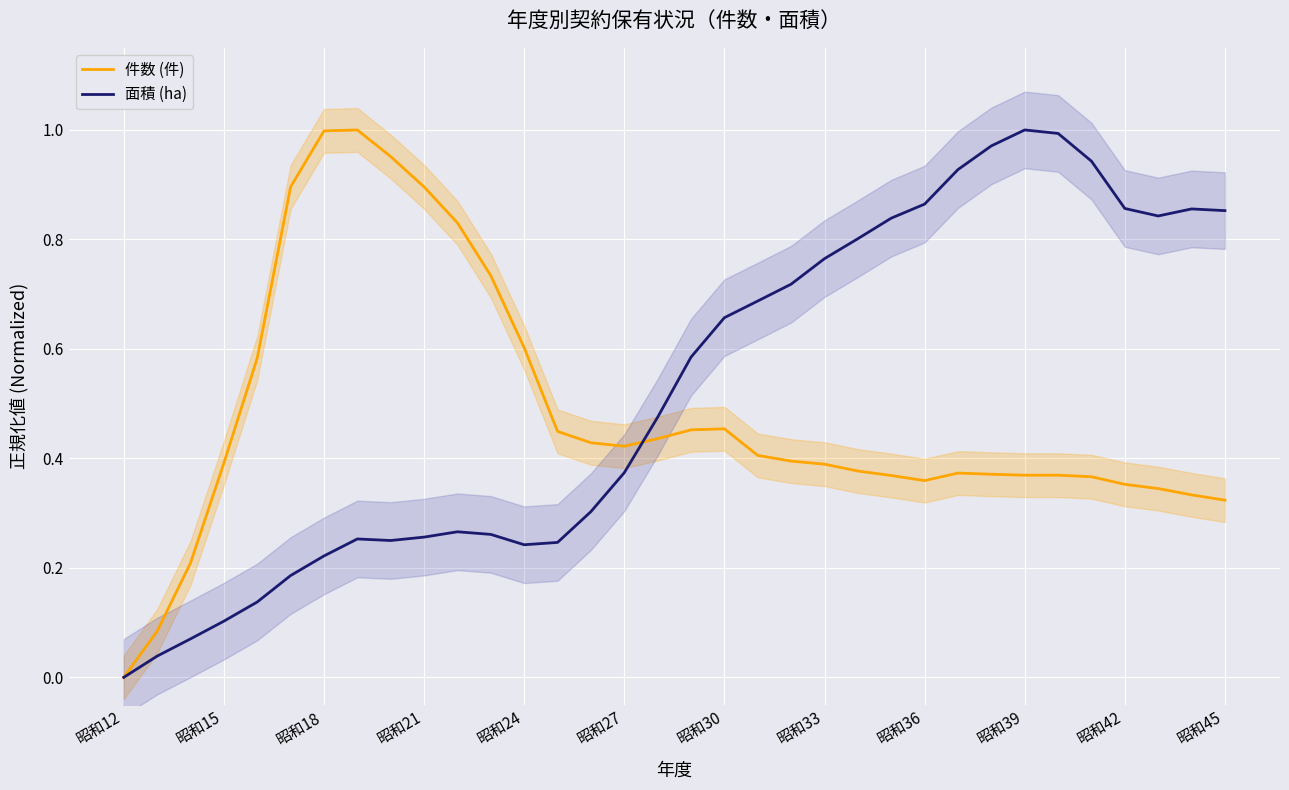

List the series in order of their peak value, lowest first.

件数 (件), 面積 (ha)